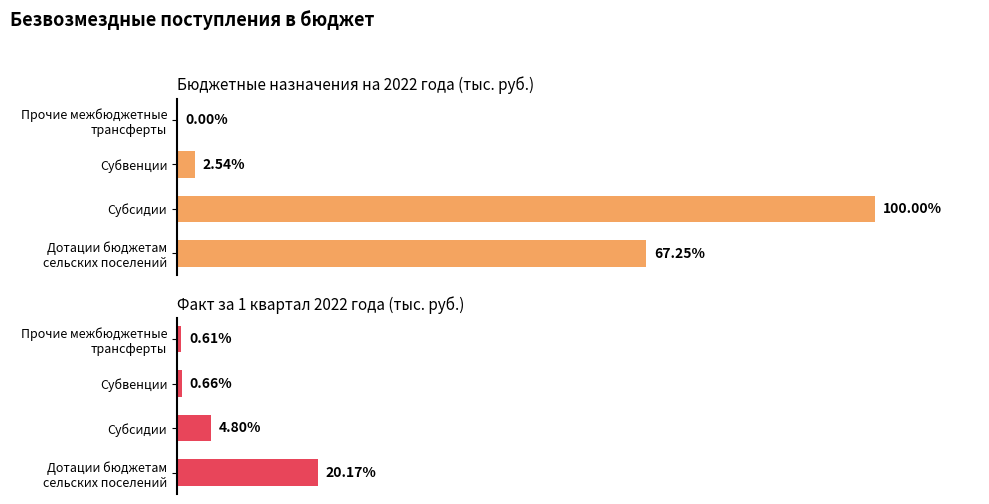

What are all the series names shown in the legend?

Бюджетные назначения на 2022 года, Факт за 1 квартал 2022 года